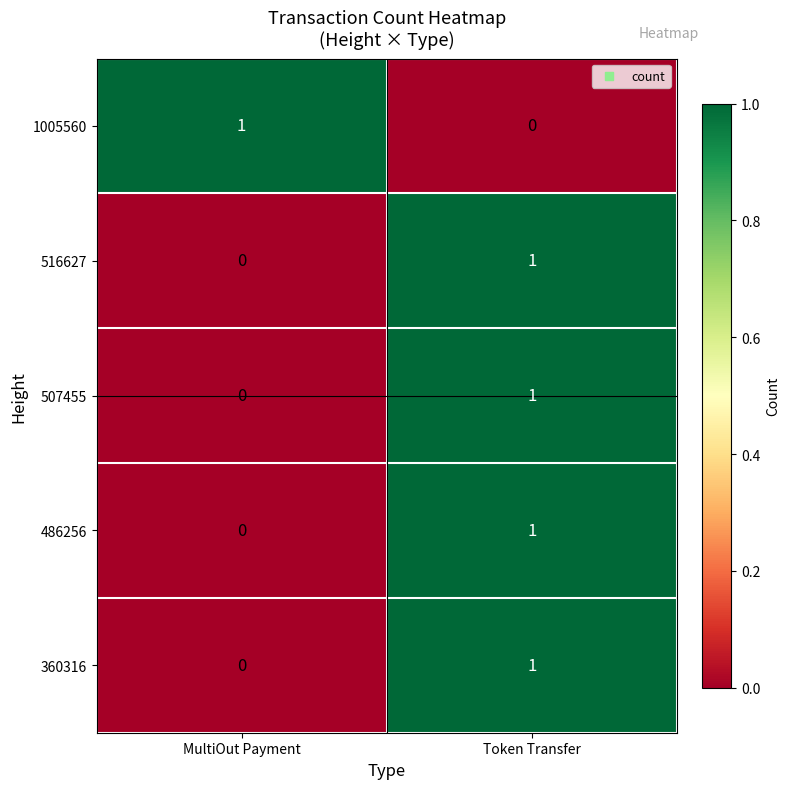

At which label is 507455 closest to 0?

MultiOut Payment